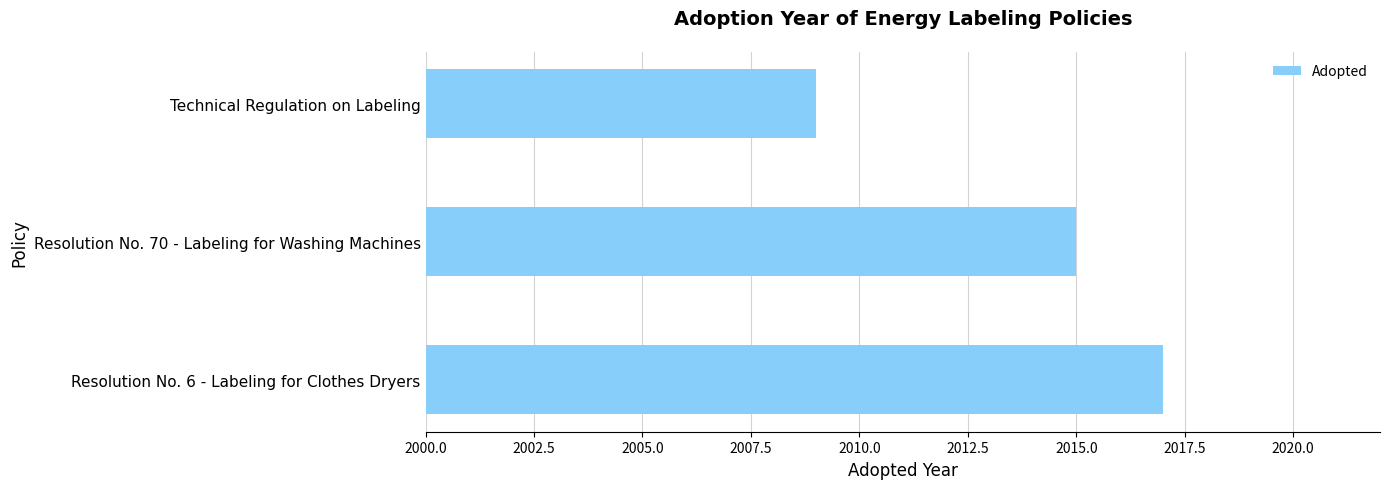

Reading top to bottom, transcribe all the data shown in this chart.

Technical Regulation on Labeling=2009	Resolution No. 70 - Labeling for Washing Machines=2015	Resolution No. 6 - Labeling for Clothes Dryers=2017